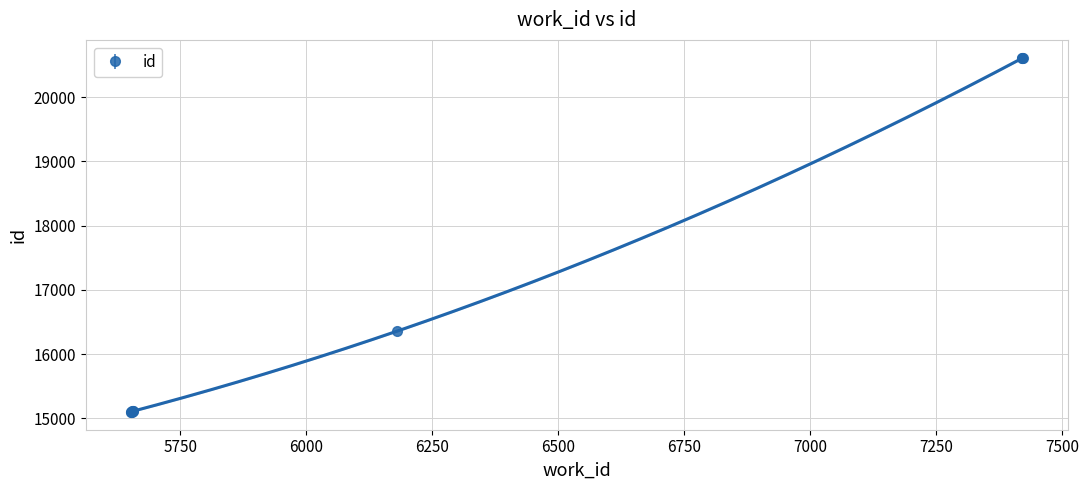

What is the maximum value shown in the chart?

20612